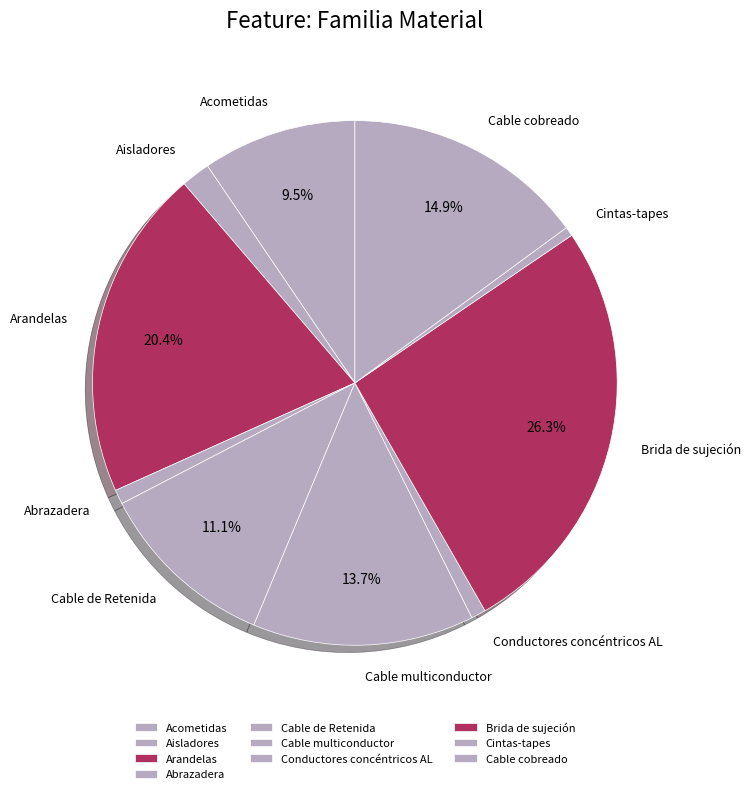

Is there any slice that represents more than half of the pie?

No